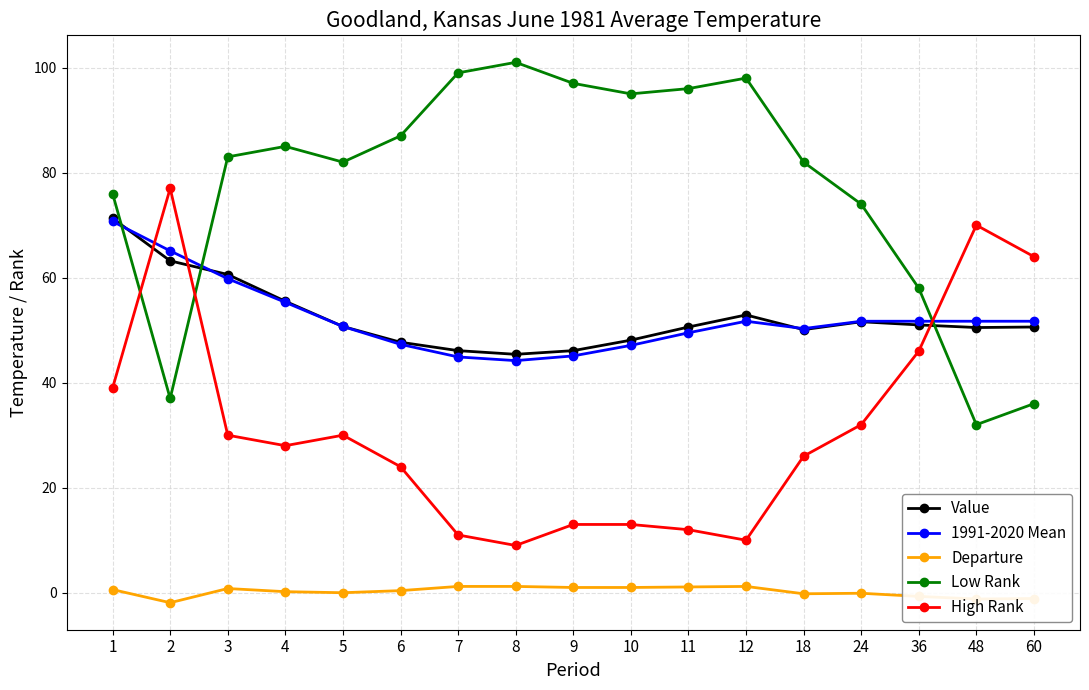

What is the spread (max minus min) of values at 24?

74.1